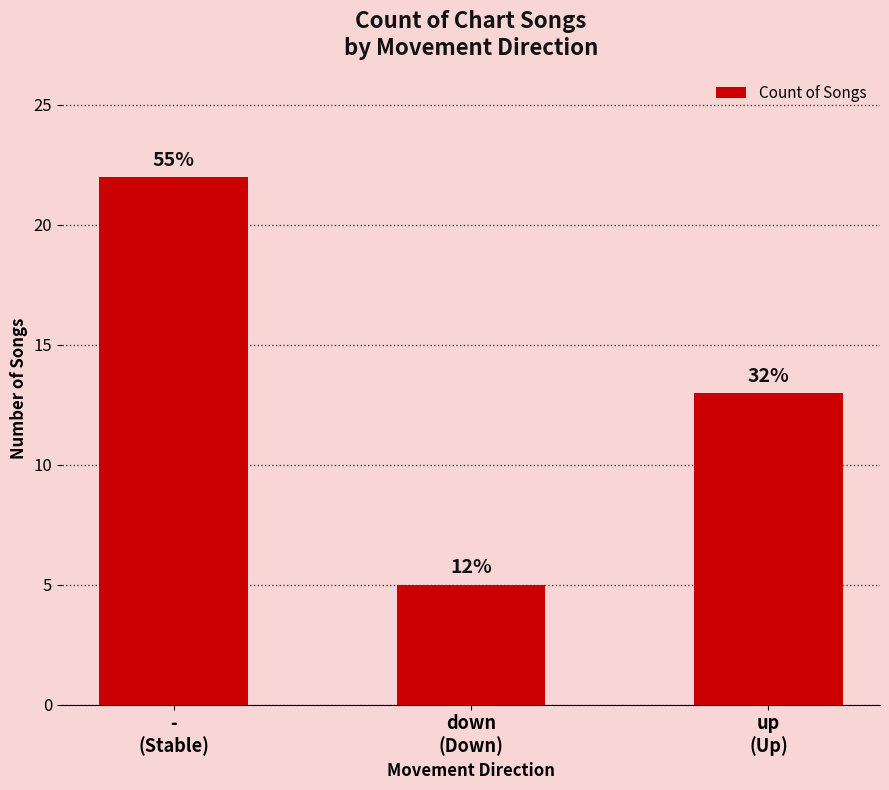

What is the sum of the values at up
(Up) and down
(Down)?

18